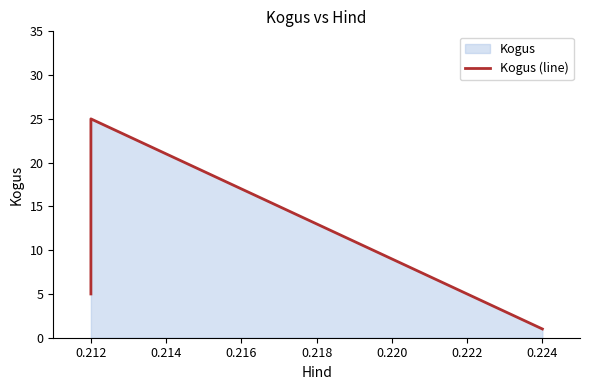

Reading right to left, what are all the values shown in this chart?

1	1	25	5